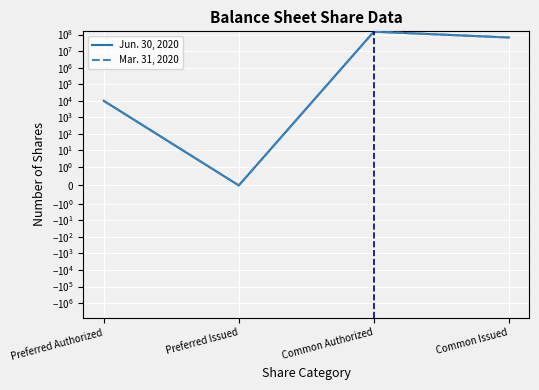

At which category does the chart reach its peak across all series?

Common Authorized